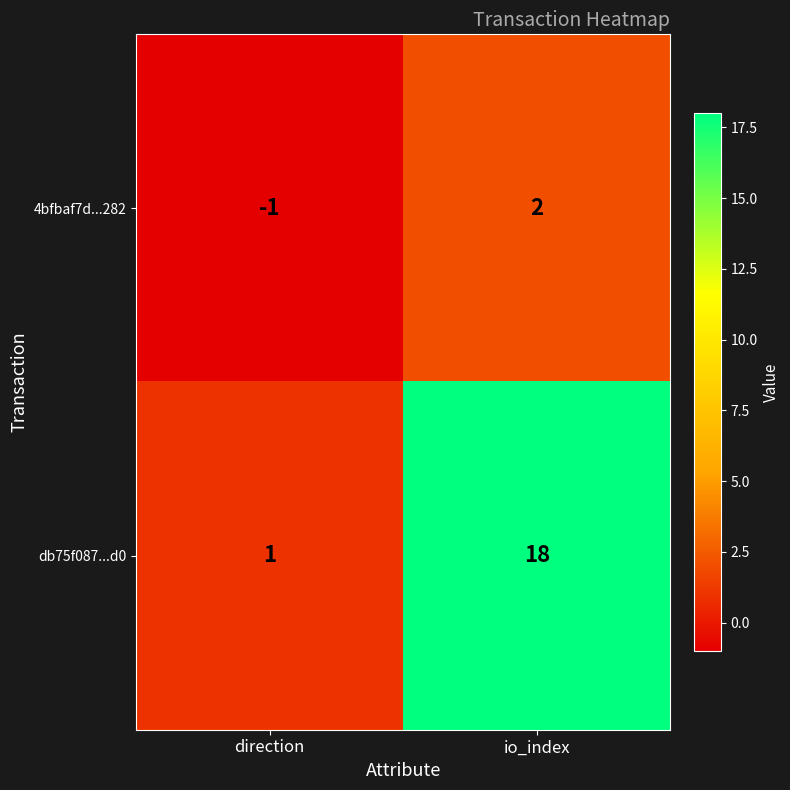

What is the sum of the db75f087...d0 values at io_index and direction?

19